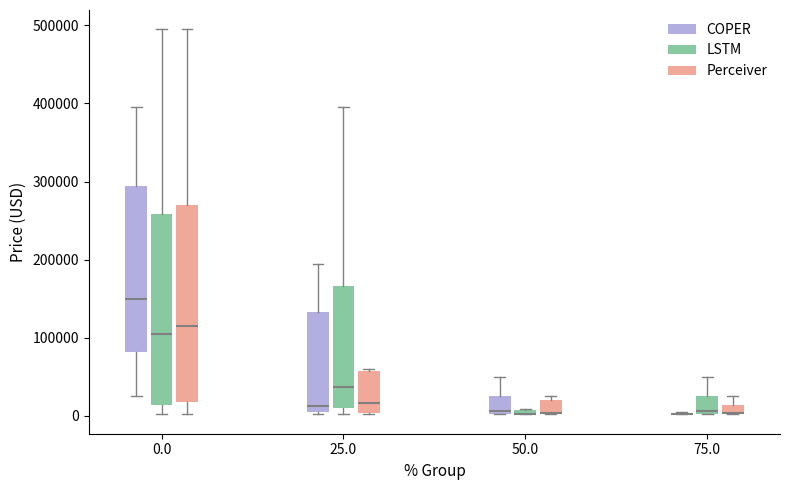

Where does the upper whisker of the box for 75.0 (Perceiver) end on the y-axis? The values are not printed on the chart, so give them approximately, as read against the axis.

20000